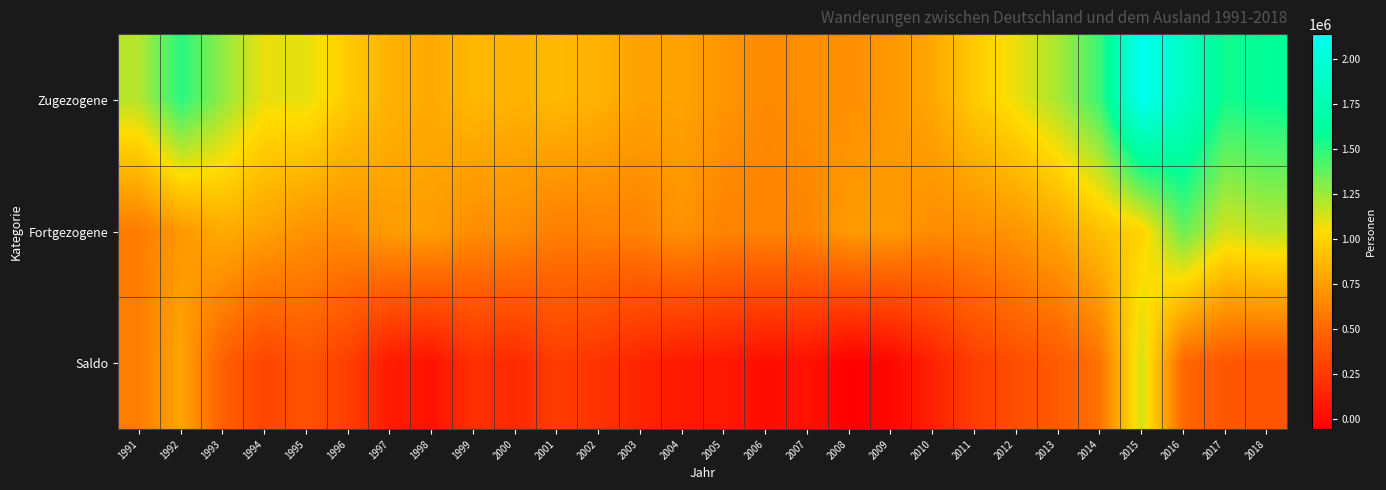

Rank the series by their maximum value, from highest to lowest.

Zugezogene, Fortgezogene, Saldo